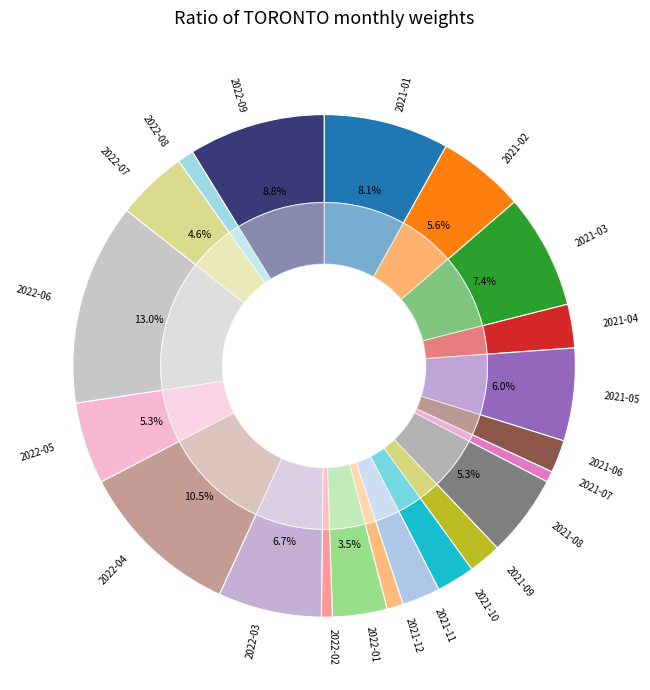

Is 2022-04 the majority of the pie?

No